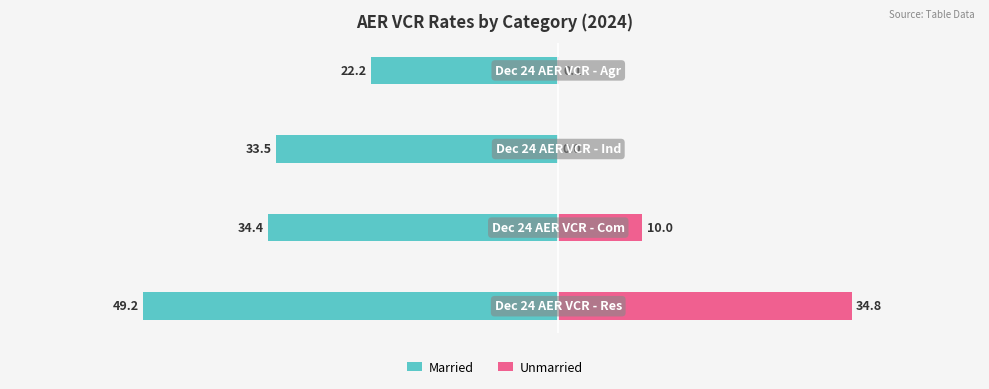

Reading left to right, list all the values displayed in this chart.

Married: -49.2	-34.4	-33.5	-22.2
Unmarried: 34.8	10.0	0.0	0.1